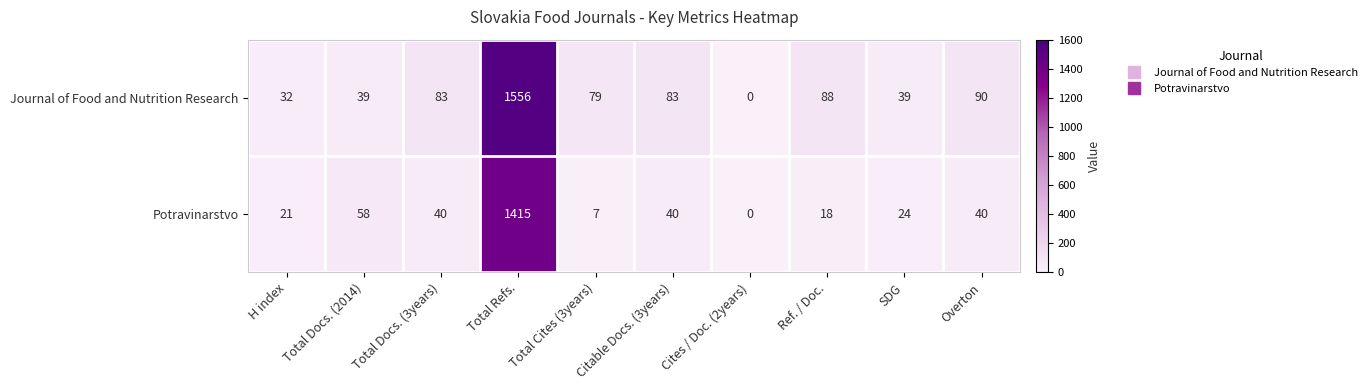

What is the difference between the second highest and minimum values in the Journal of Food and Nutrition Research series?

90